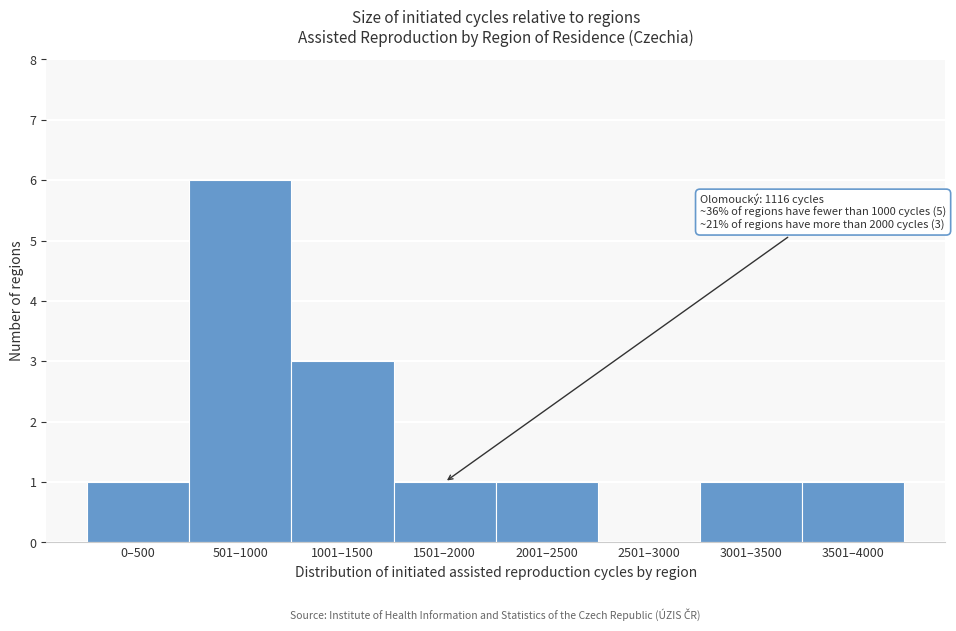

Reading right to left, list all the values displayed in this chart.

3501–4000=1	3001–3500=1	2501–3000=0	2001–2500=1	1501–2000=1	1001–1500=3	501–1000=6	0–500=1